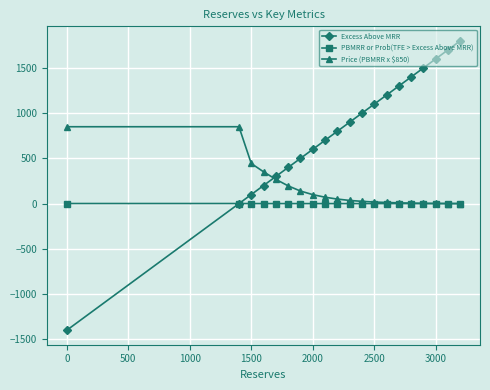

Which series has the largest range (max minus min)?

Excess Above MRR